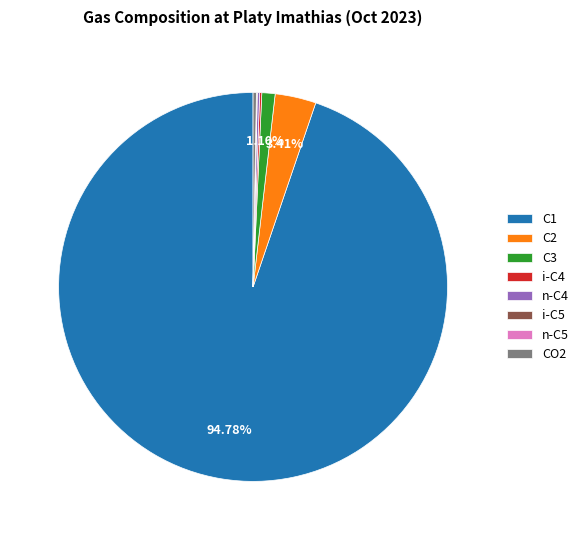

Does any single category account for the majority?

Yes